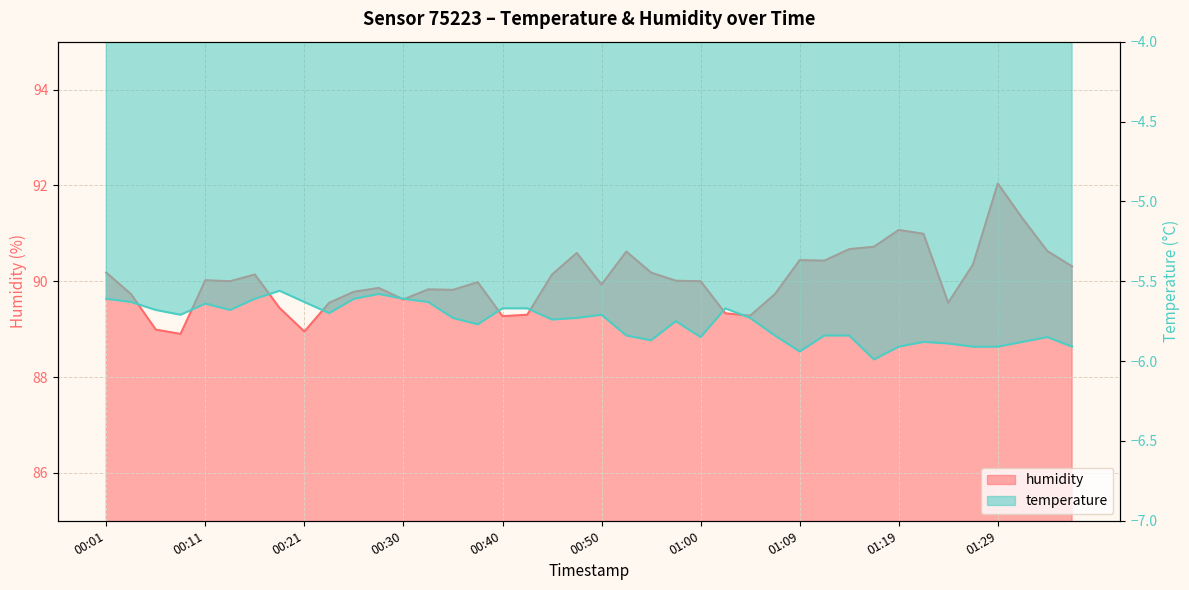

At how many categories does at least one series exceed 61?

40